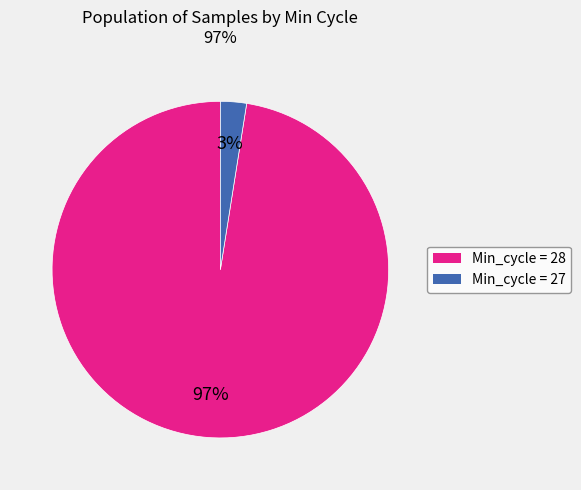

Is Min_cycle = 27 the majority of the pie?

No